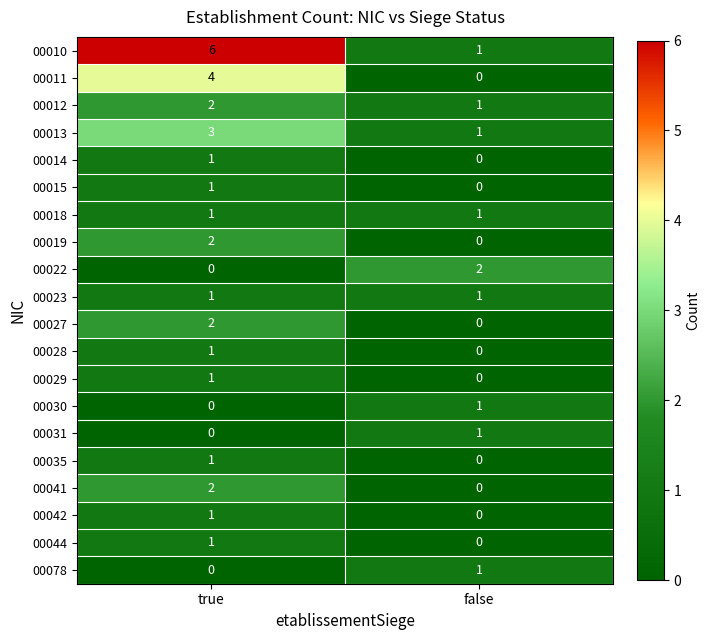

What is the sum of the 00012 values at true and false?

3